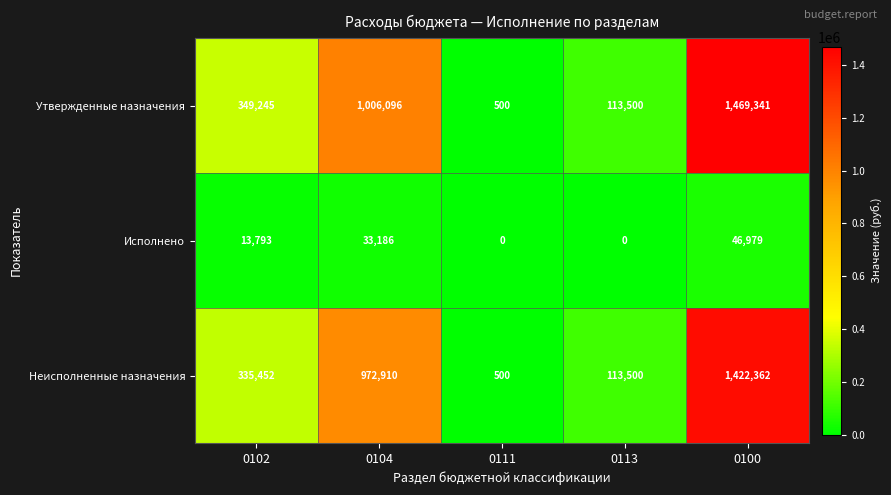

What is the approximate value of Утвержденные назначения at 0111, to the nearest 10?

500